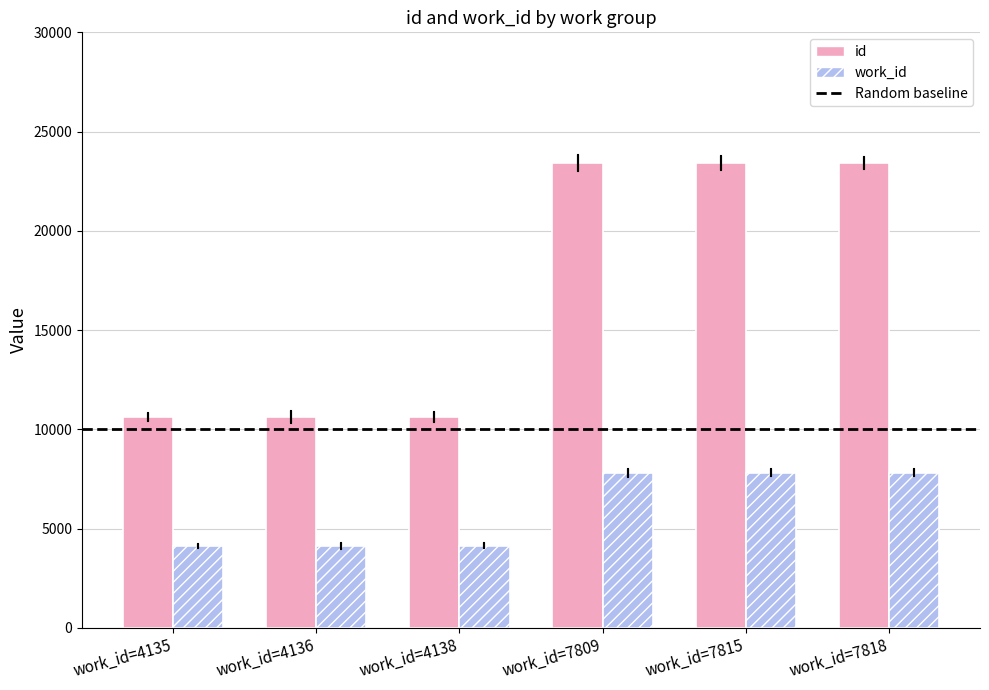

Which series changed the most between work_id=4136 and work_id=7818?

id